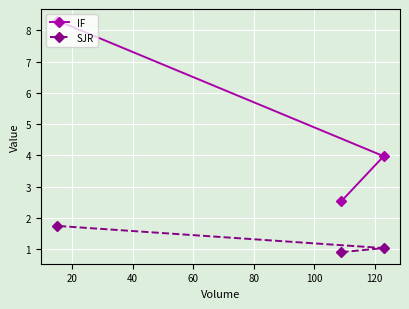

Reading right to left, what are all the values shown in this chart?

IF: 4.0	2.5	8.3
SJR: 1.0	0.9	1.7